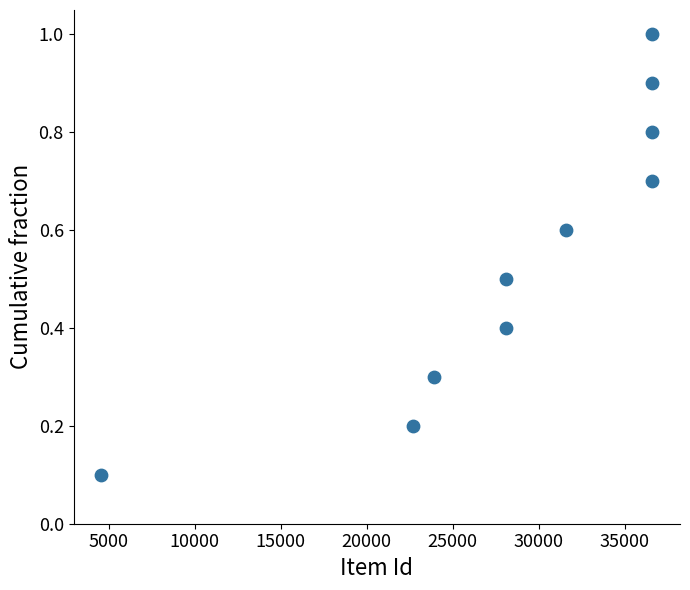

What is the range of Y values (max minus min)?

0.9